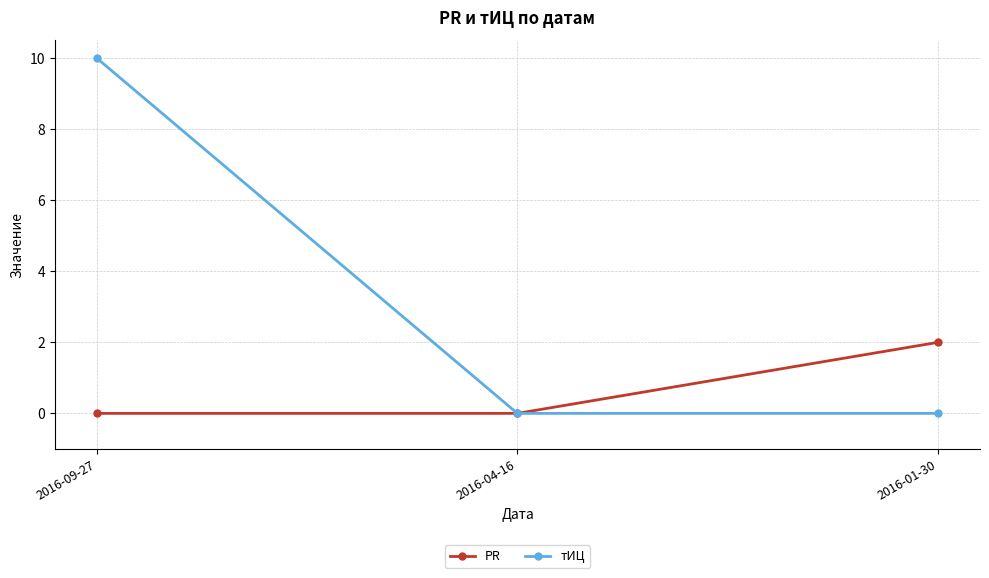

What is the label of the 2nd point from the right?

2016-04-16